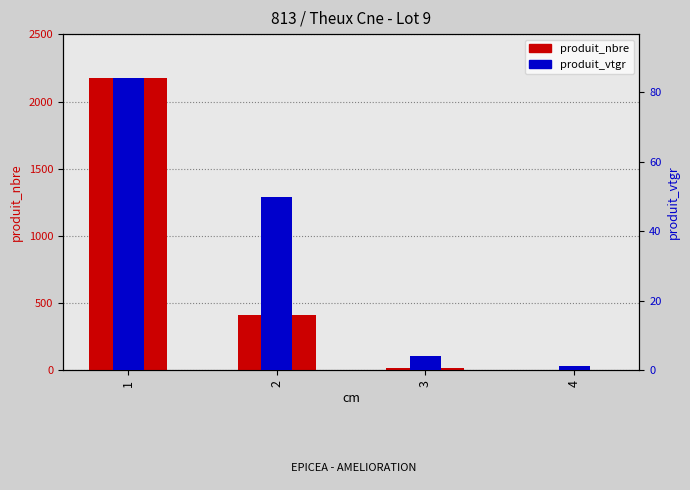

Reading right to left, extract all data points from this chart.

produit_nbre: 3.0	14.0	411.0	2176.0
produit_vtgr: 1.0	3.9	49.8	84.2